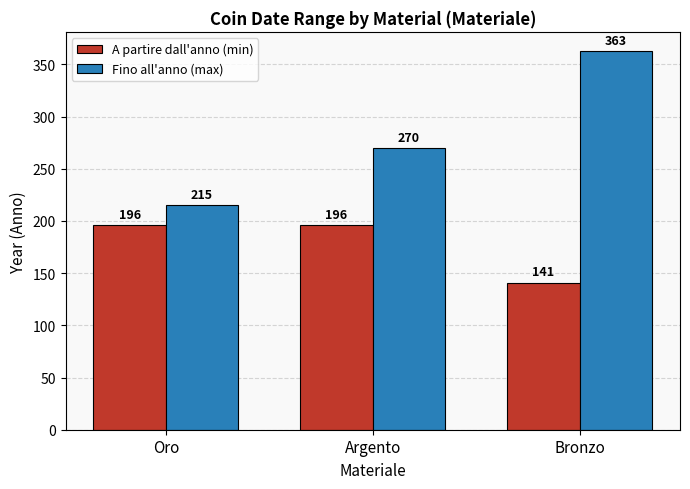

Does the chart contain any negative values?

No